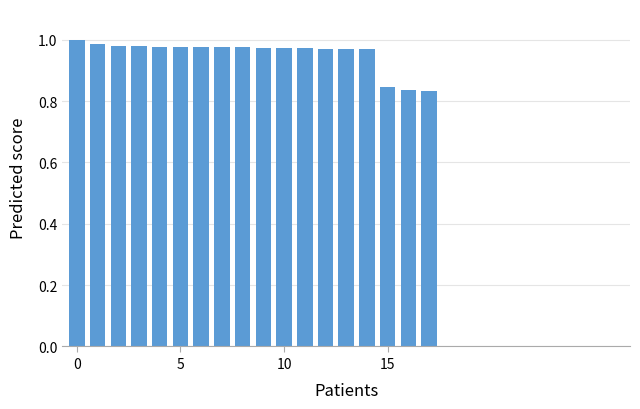

What is the sum of all values?

17.2